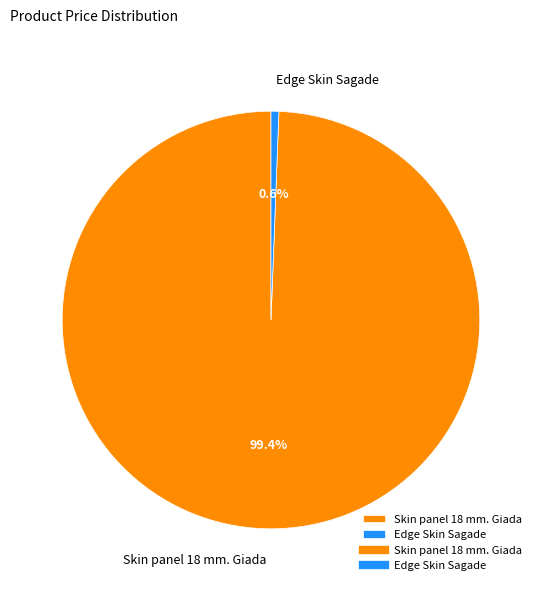

Combined, do Skin panel 18 mm. Giada and Edge Skin Sagade account for over 50%?

Yes